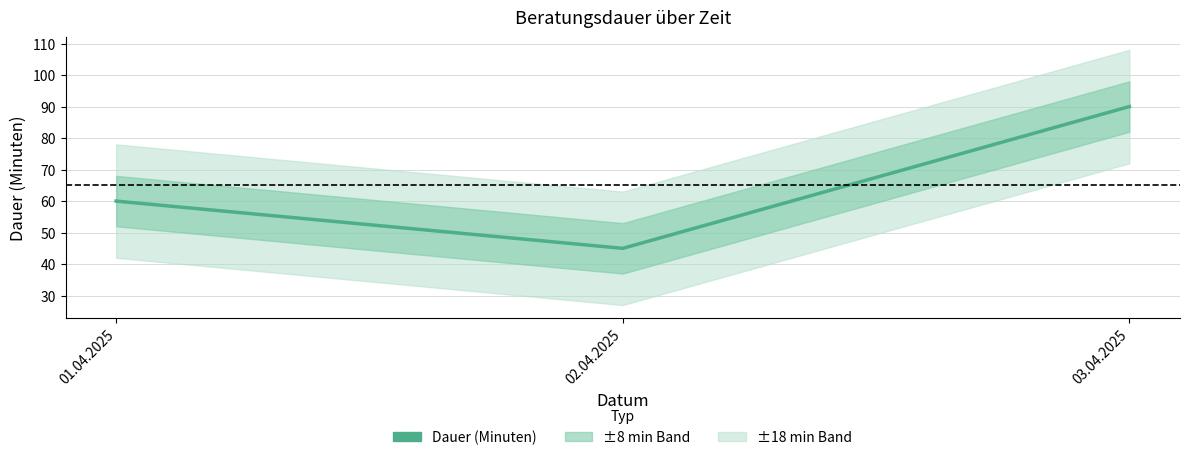

What position from the right is 02.04.2025?

2